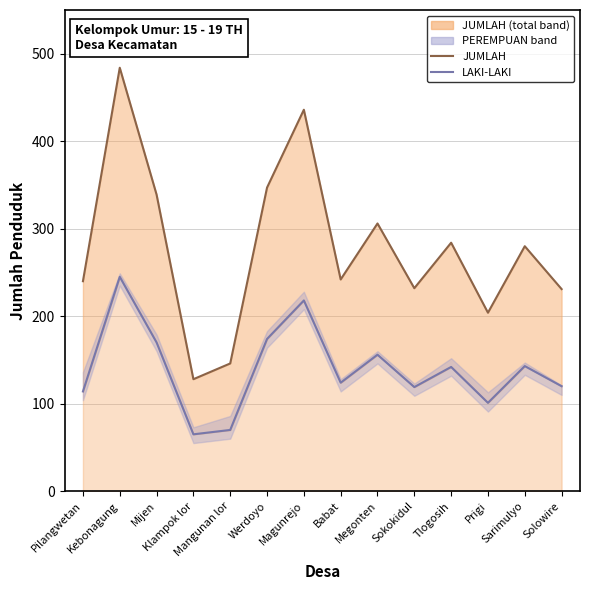

How many data points does each series have?

14